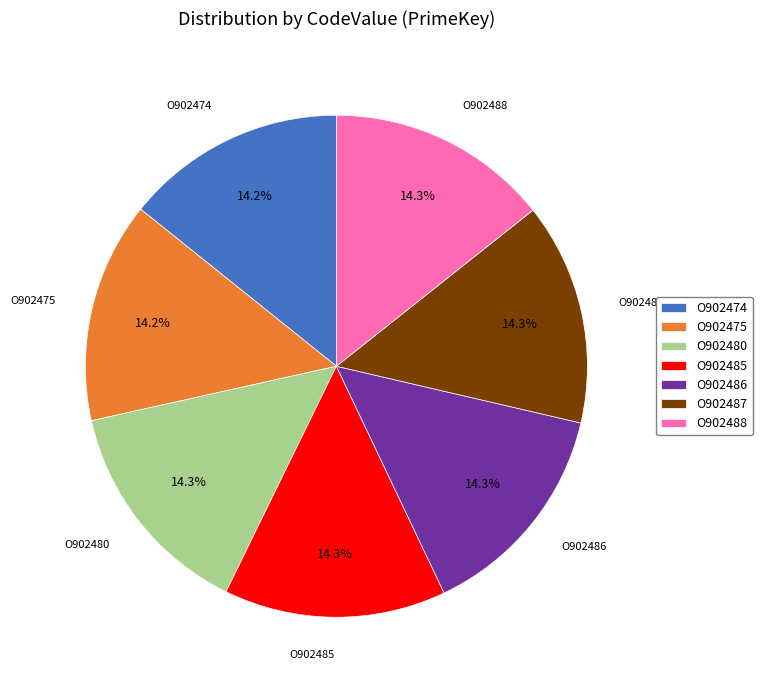

Is there any slice that represents more than half of the pie?

No